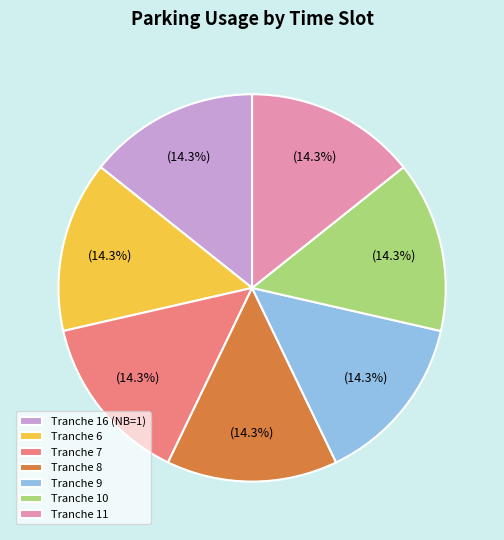

Is the sum of Tranche 7 and Tranche 16 (NB=1) greater than half?

No